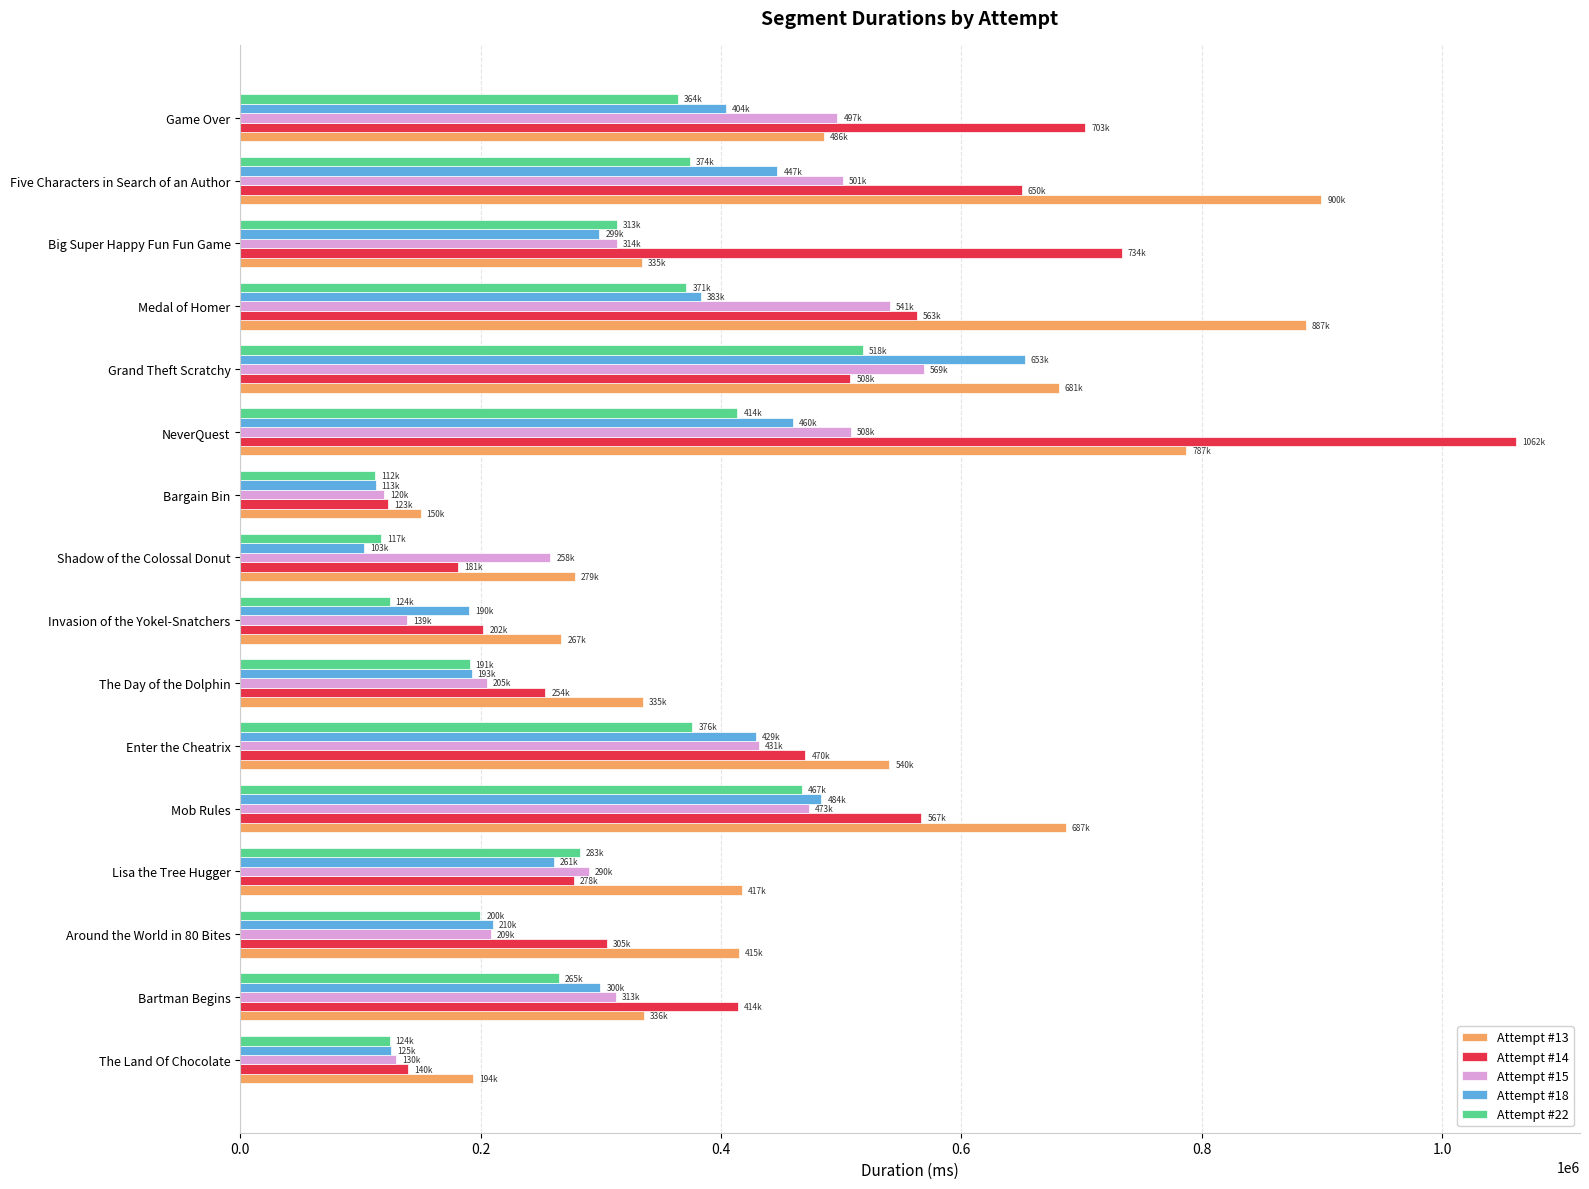

The value of Attempt #14 at Game Over is 1238623. True or false?

False